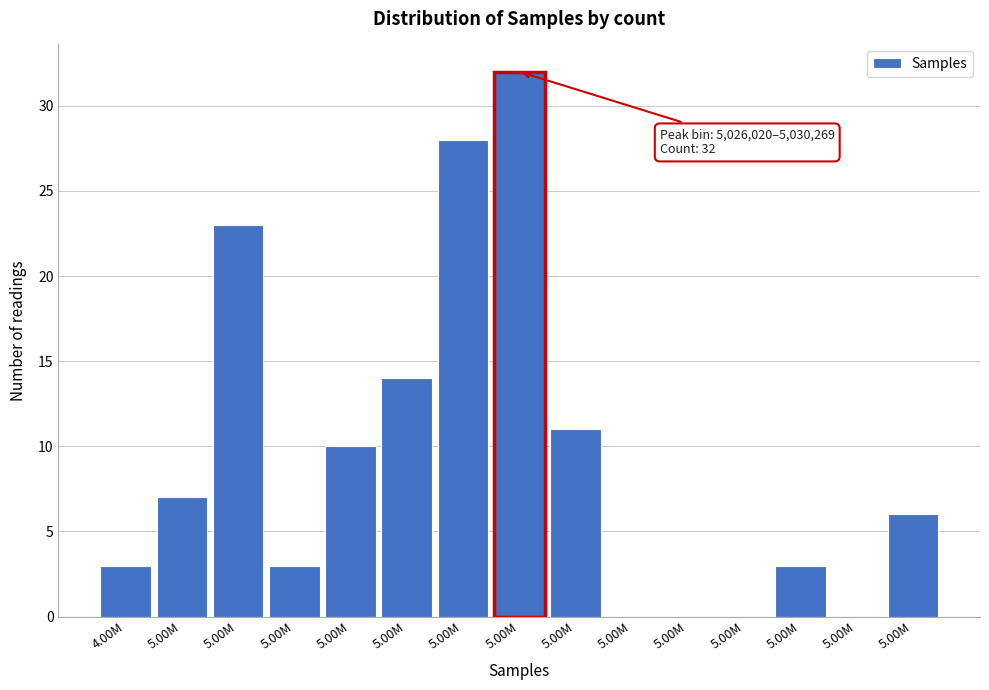

How many series are shown in this chart?

1